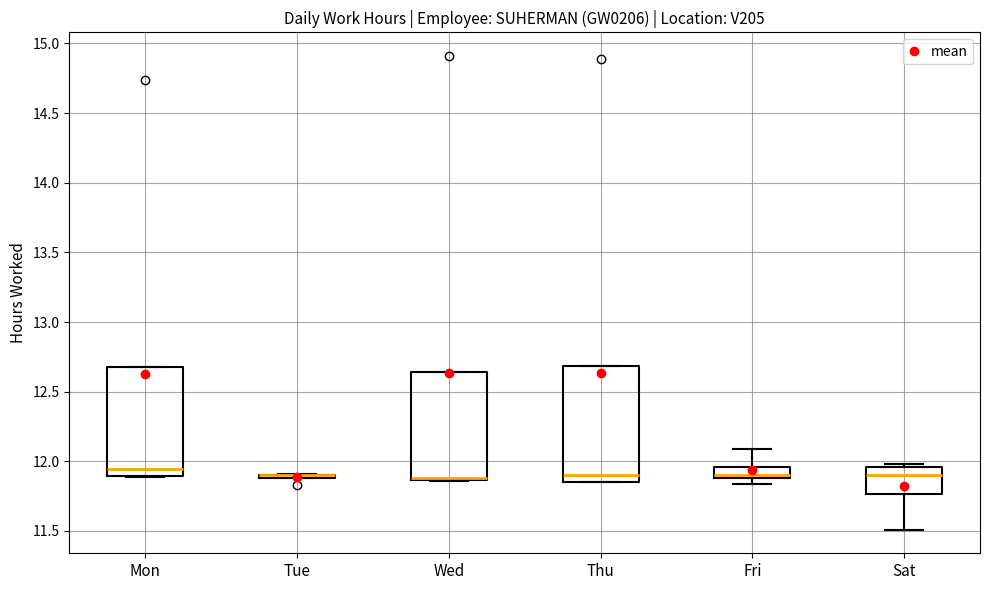

Comparing the boxes themselves (not the whiskers), which one is the tallest?

Thu